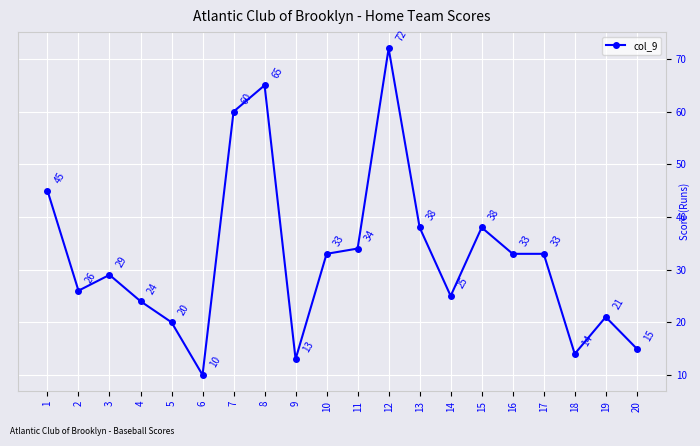

The chart shows a value of 15 at 20. True or false?

True